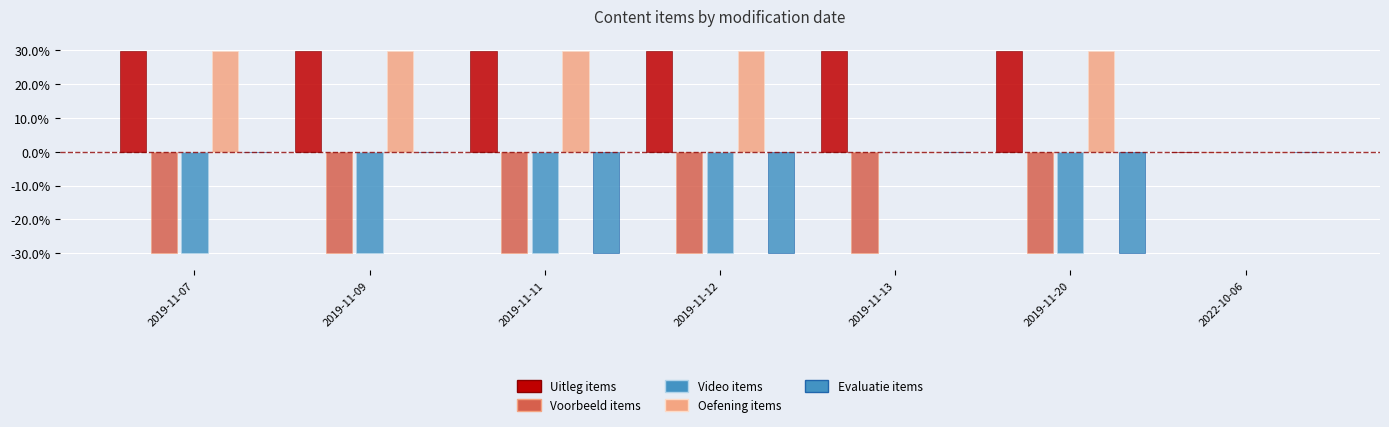

Is the value of Voorbeeld items at 2019-11-09 greater than the value of Uitleg items at 2022-10-06?

No